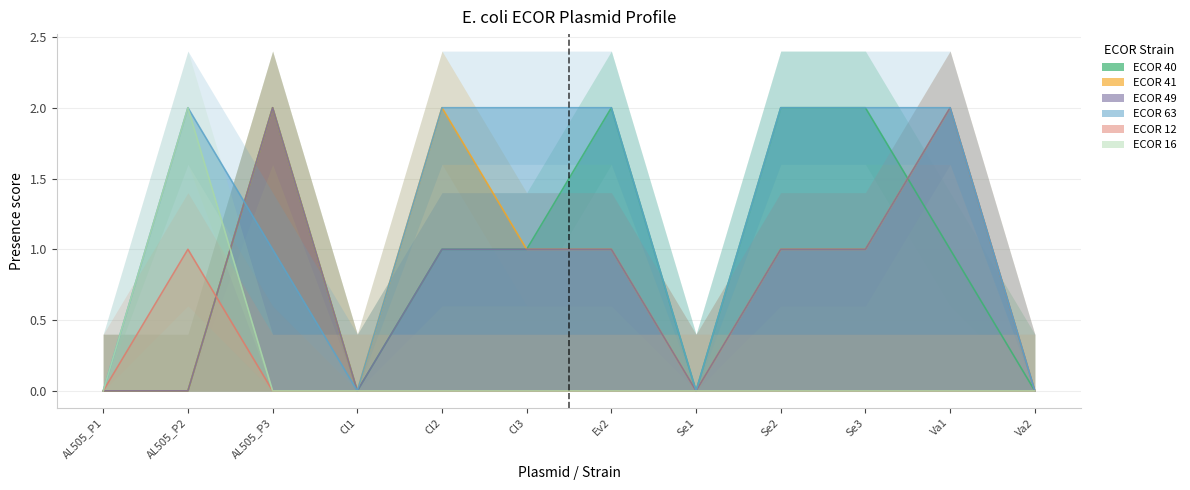

Rank the series by their maximum value, from lowest to highest.

ECOR 12, ECOR 40, ECOR 41, ECOR 49, ECOR 63, ECOR 16